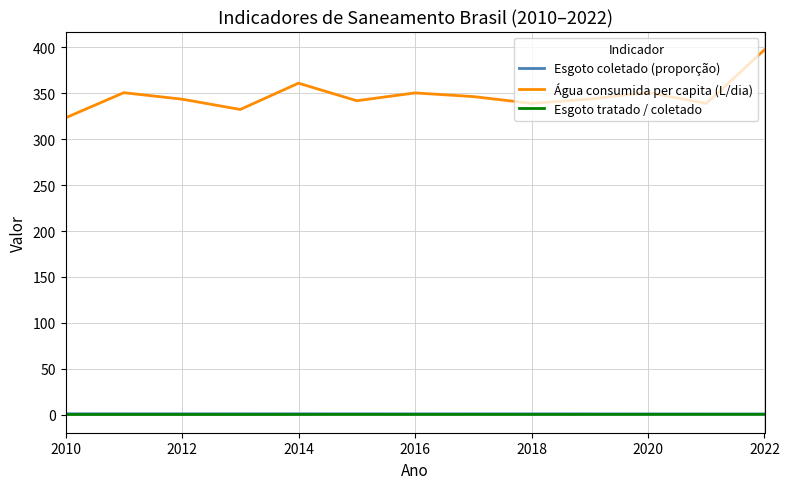

True or false: Esgoto coletado (proporção) and Água consumida per capita (L/dia) cross at least once.

False